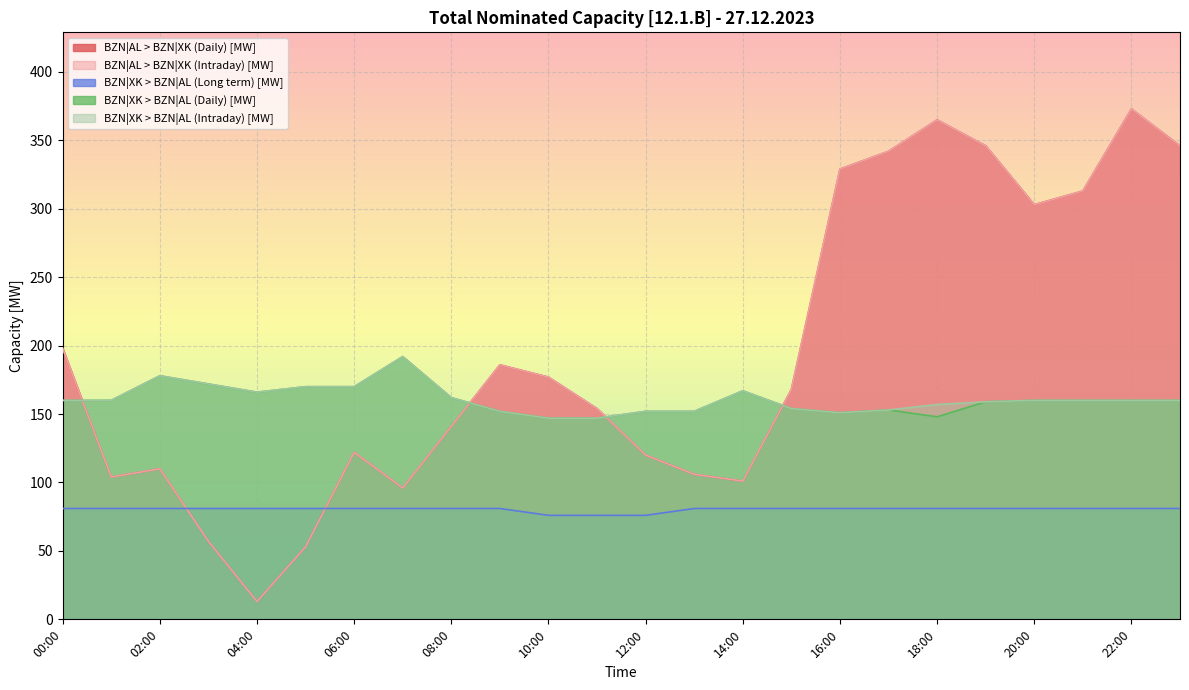

Rank the categories by BZN|AL > BZN|XK (Daily) [MW] value from highest to lowest.

22:00, 18:00, 19:00, 23:00, 17:00, 16:00, 21:00, 20:00, 00:00, 09:00, 10:00, 15:00, 11:00, 08:00, 06:00, 12:00, 02:00, 13:00, 01:00, 14:00, 07:00, 03:00, 05:00, 04:00